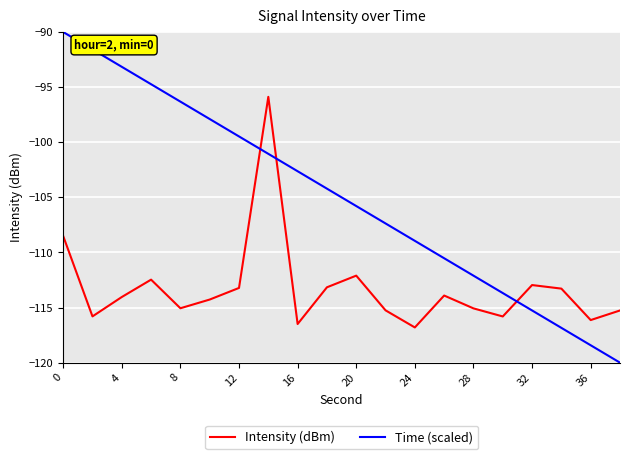

What is the maximum value for Time (scaled)?

-90.0